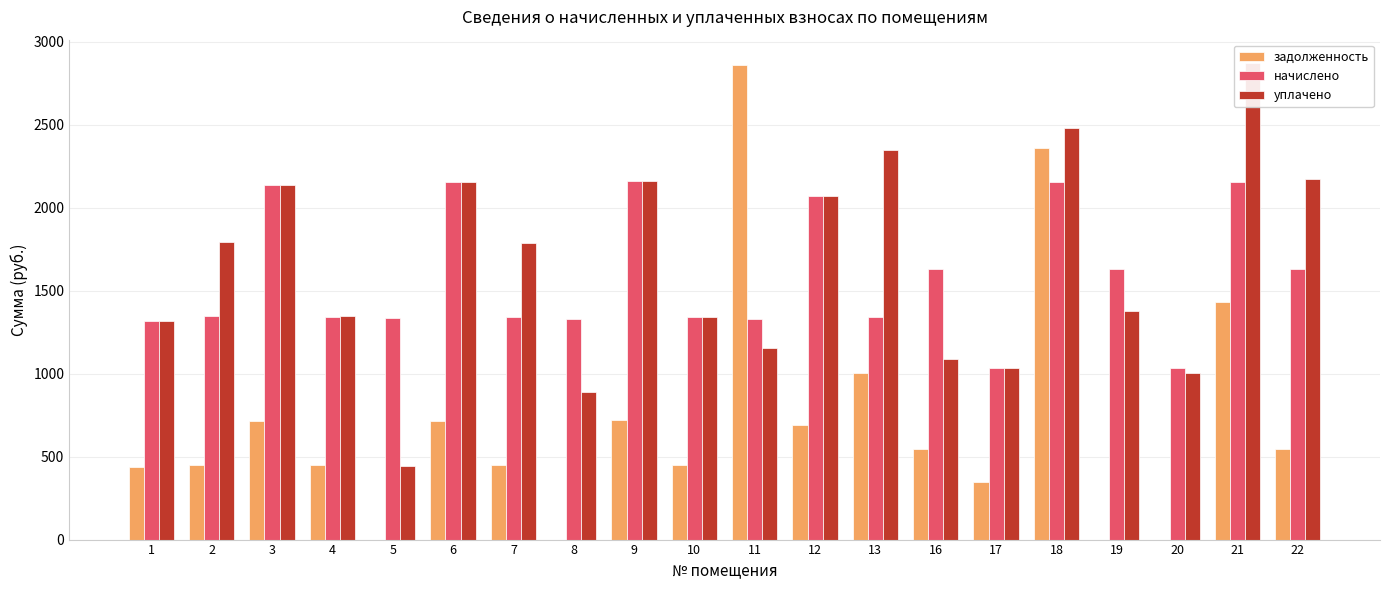

Which series has the largest range (max minus min)?

задолженность